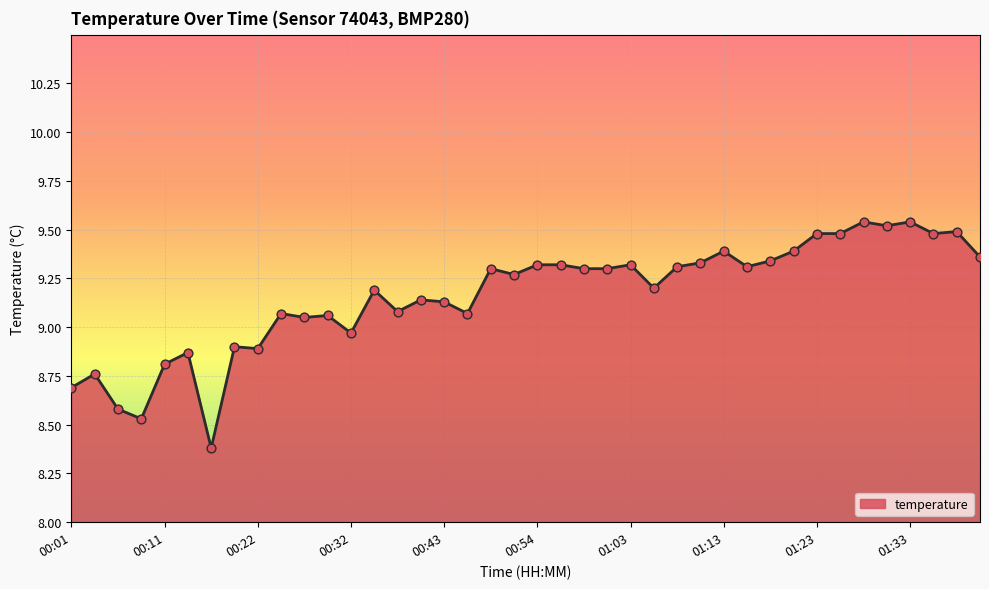

What is the smallest value displayed?

8.4